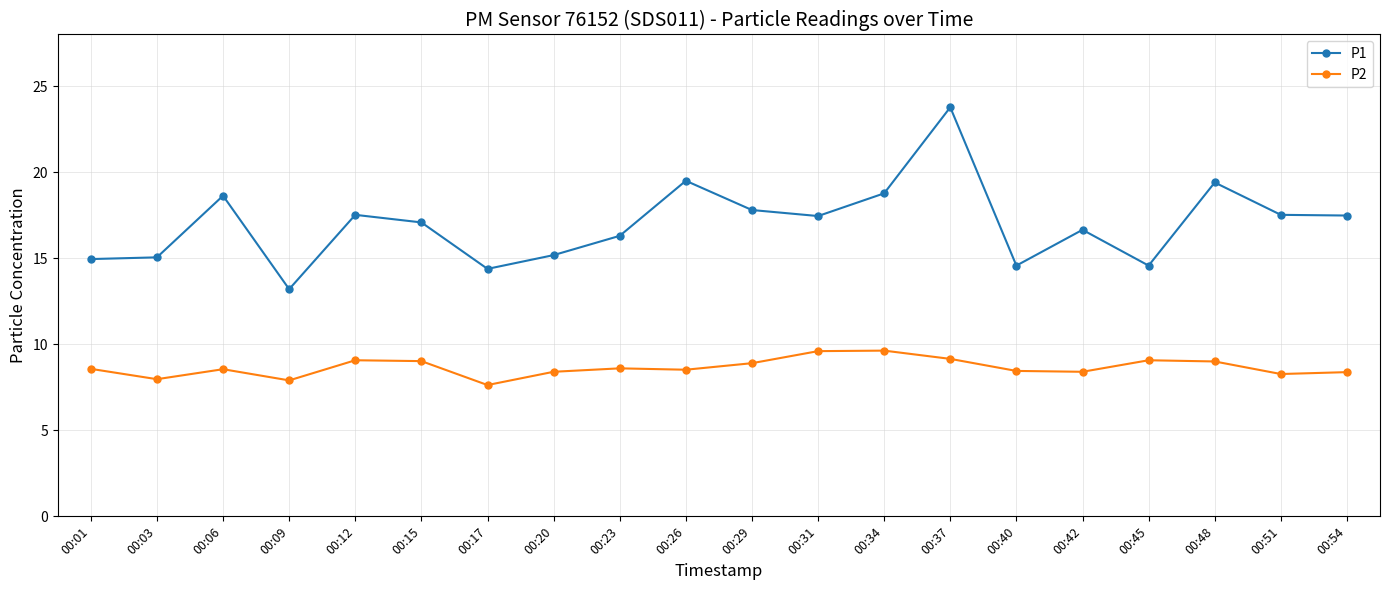

Rank the series by their maximum value, from highest to lowest.

P1, P2